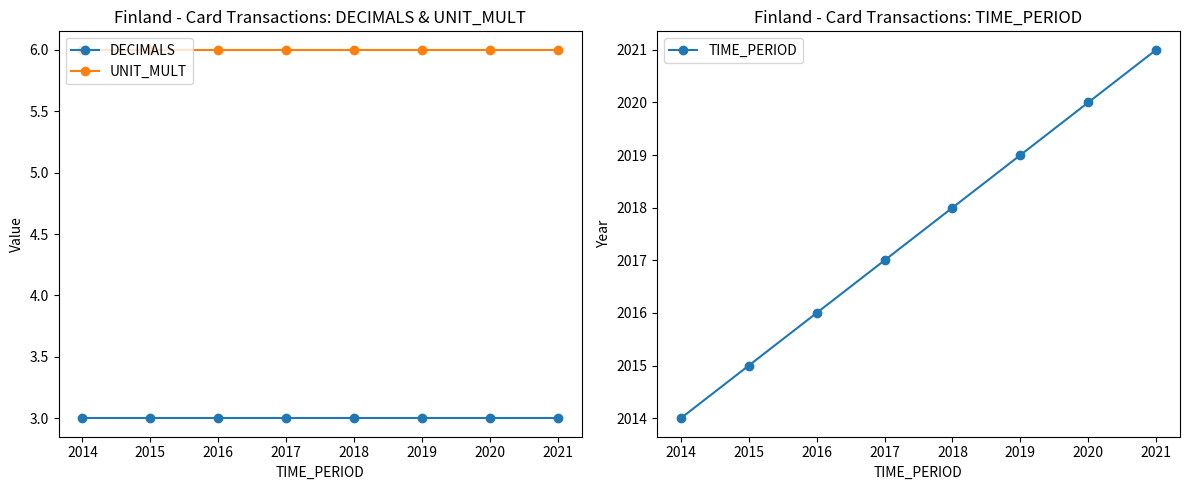

True or false: TIME_PERIOD has more than 0 interior local peaks.

False